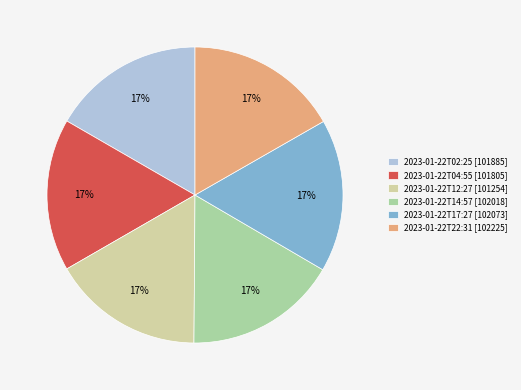

True or false: 2023-01-22T12:27 accounts for 24% of the total.

False